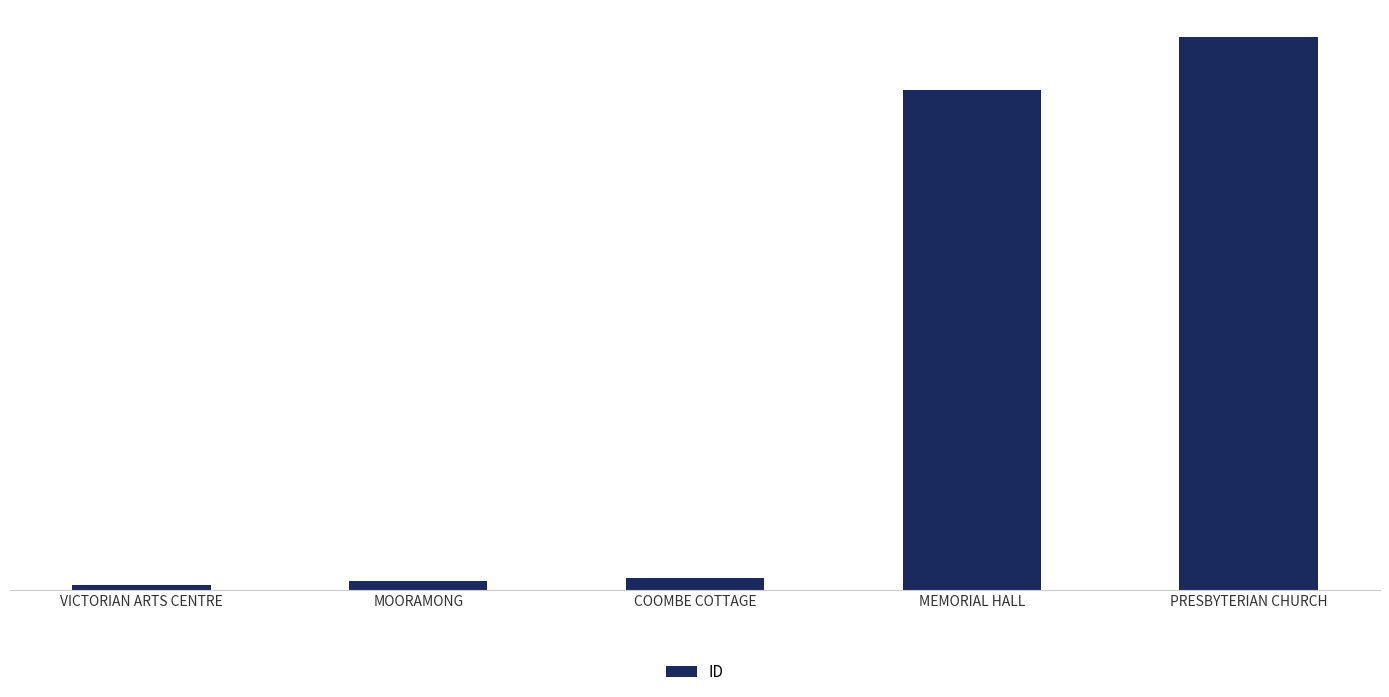

What is the minimum value shown in the chart?

1067